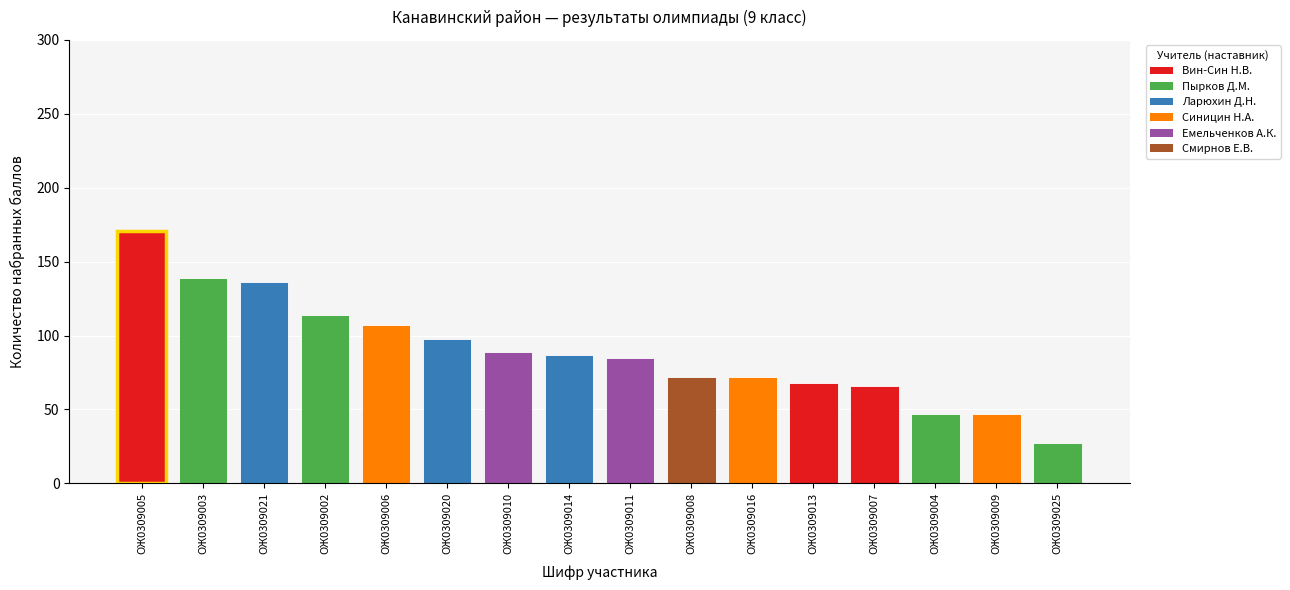

Which has a higher value, ОЖ0309010 or ОЖ0309009?

ОЖ0309010